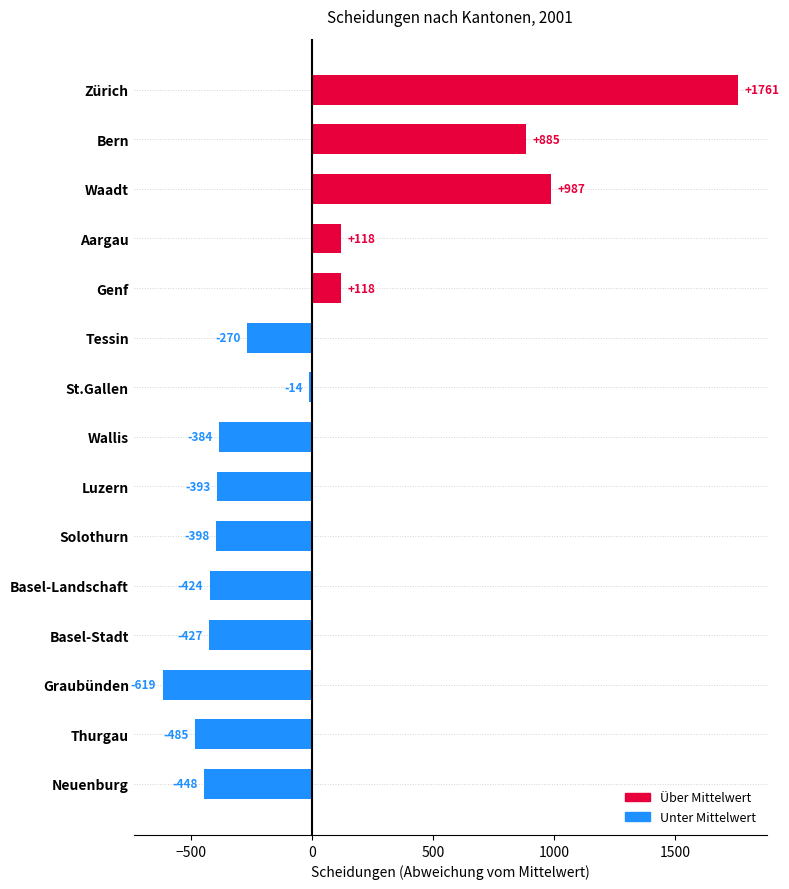

How many bars are there in total?

15